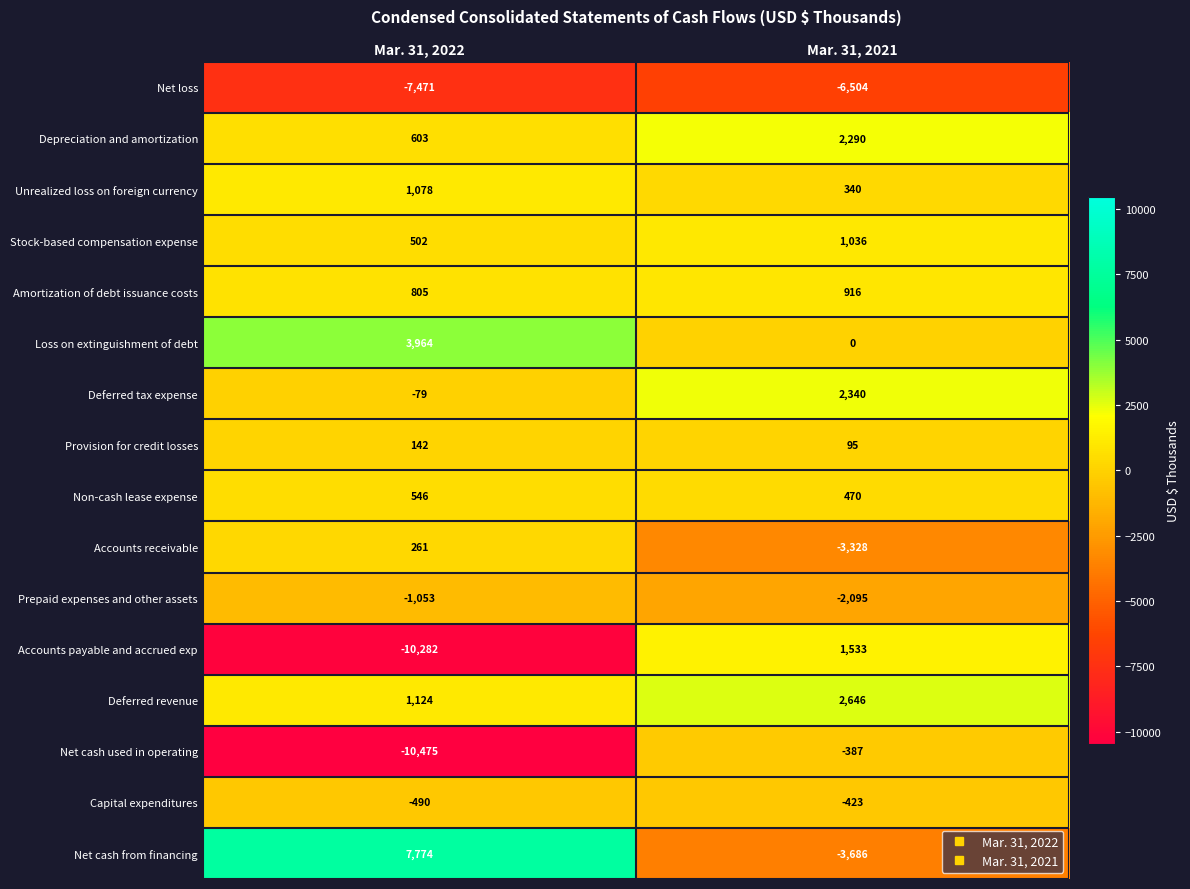

At which category is the sum across all series the highest?

Mar. 31, 2021